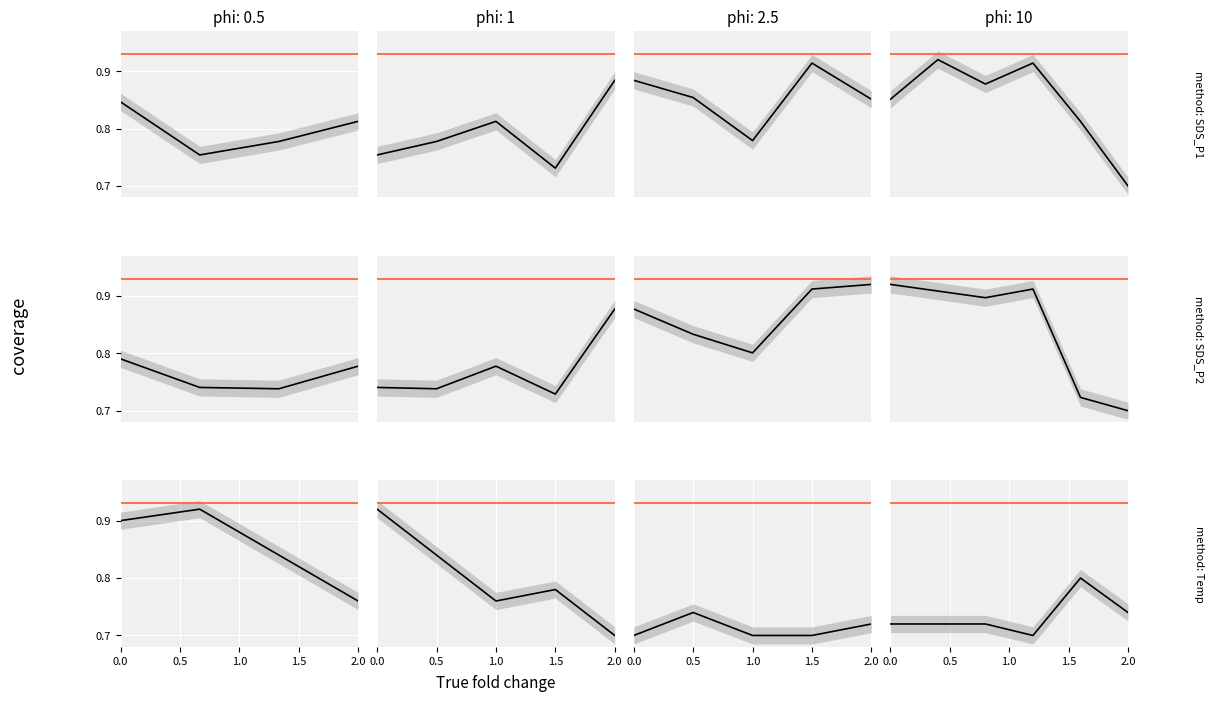

What is the approximate value of Temp at 0.5?

0.7